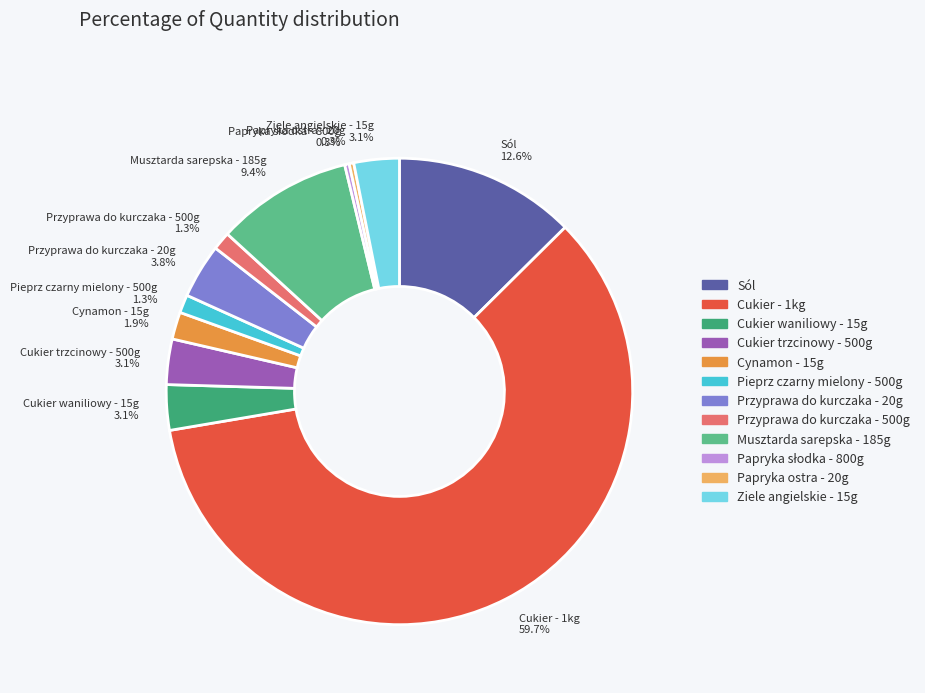

Does any single category account for the majority?

Yes